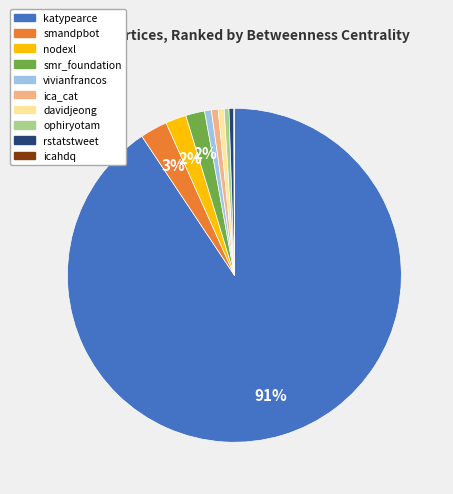

What is the largest slice in the pie chart?

katypearce